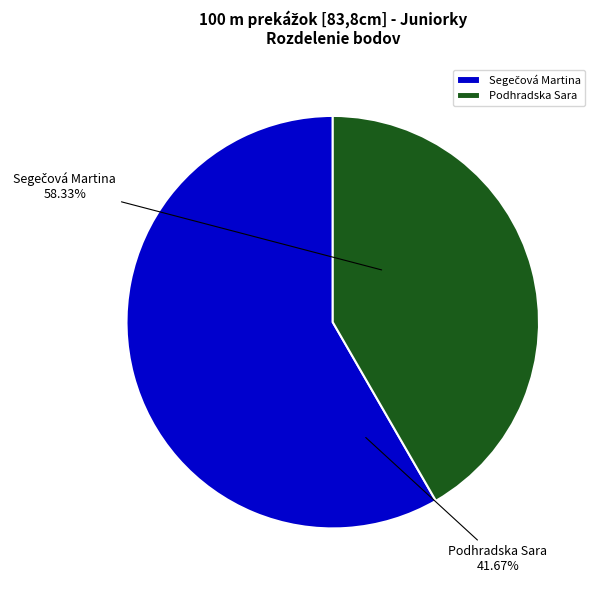

What percentage is the Segečová Martina slice, to the nearest percent?

58%